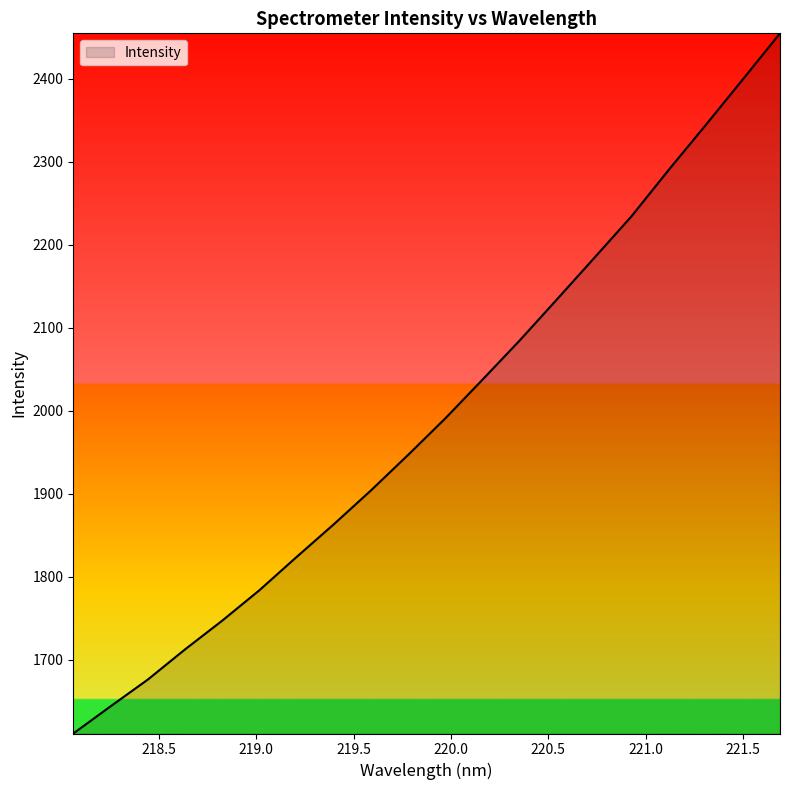

What is the greatest value displayed?

2454.8